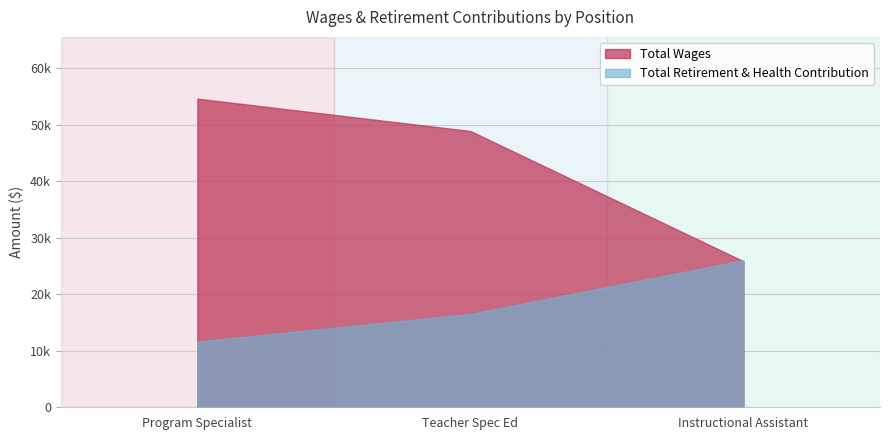

How many data points in Total Wages are above 48925?

1